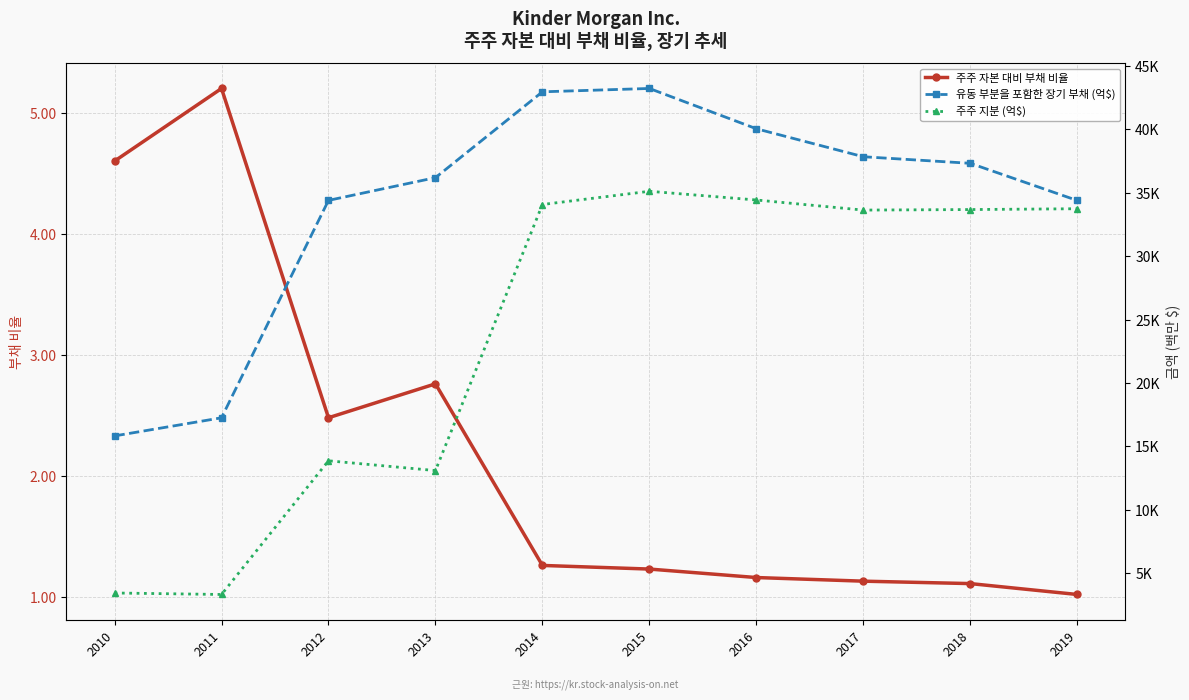

What is the value of the 주주 자본 대비 부채 비율 point at the 10th from the left?

1.0